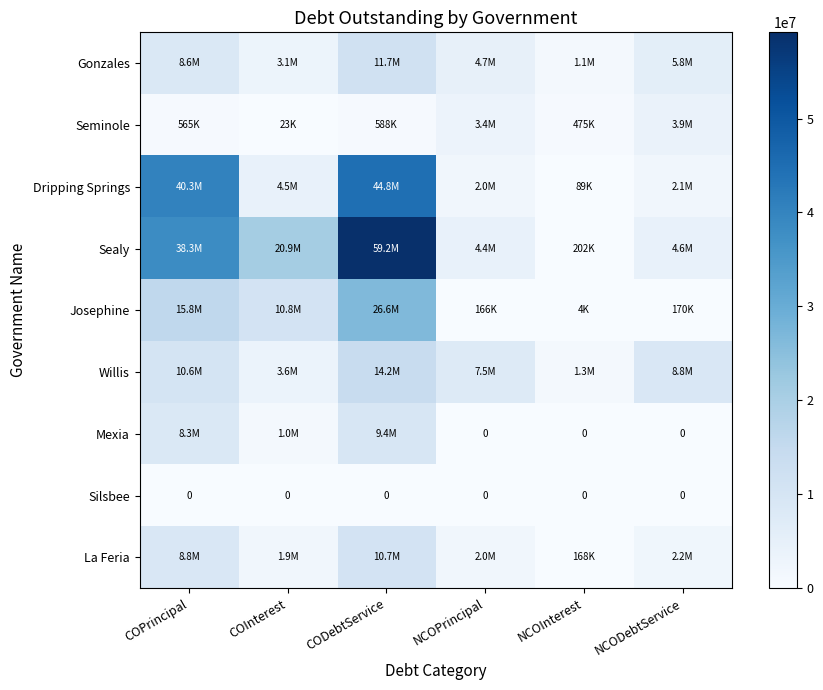

What is the difference between the Seminole values at NCOPrincipal and COInterest?

3377050.0